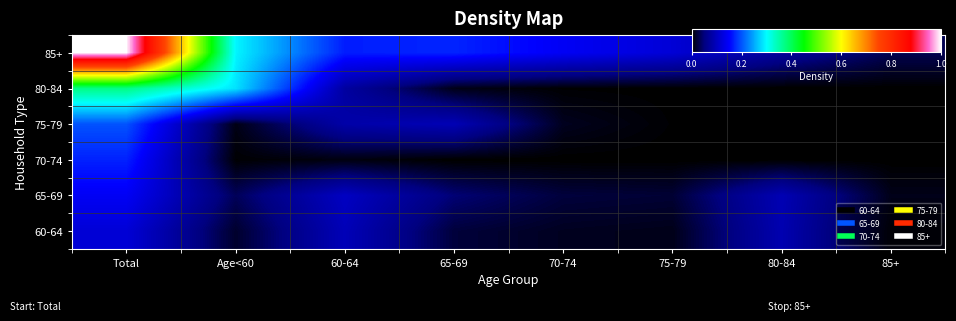

At how many categories does at least one series exceed 0?

8